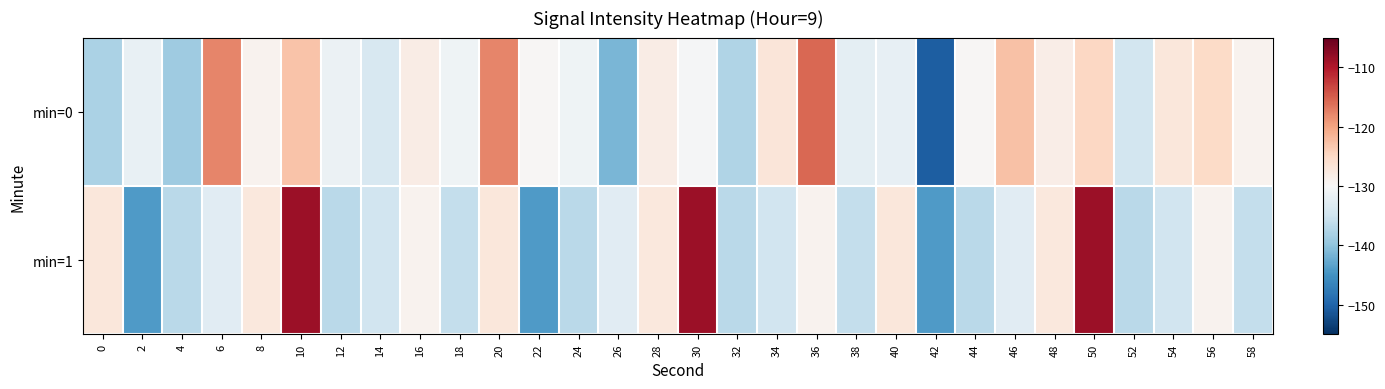

Which series changed the most between 14 and 46?

min=0